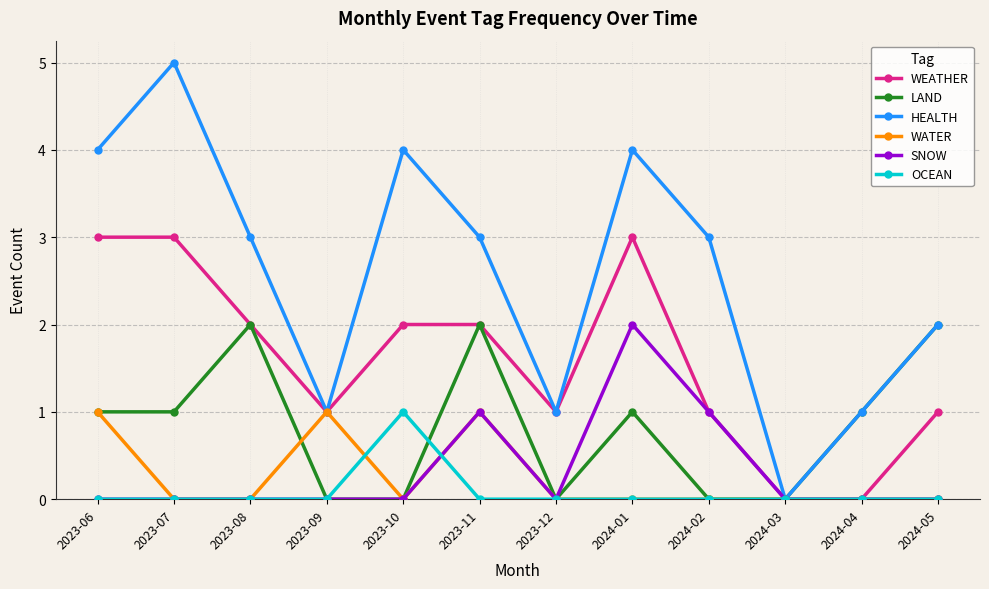

How many series are shown in this chart?

6